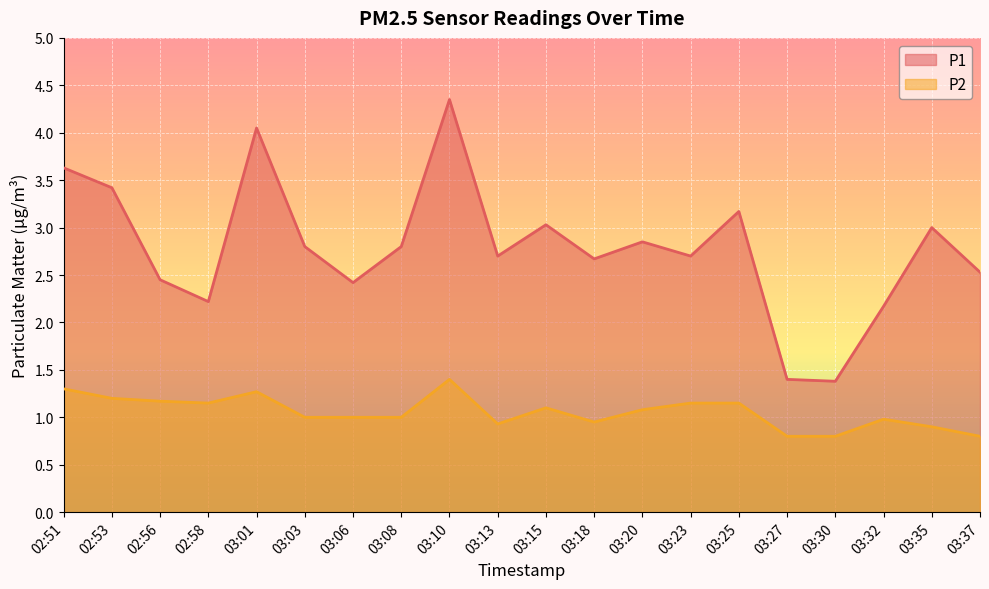

At 03:03, list the series in order from largest to smallest.

P1, P2